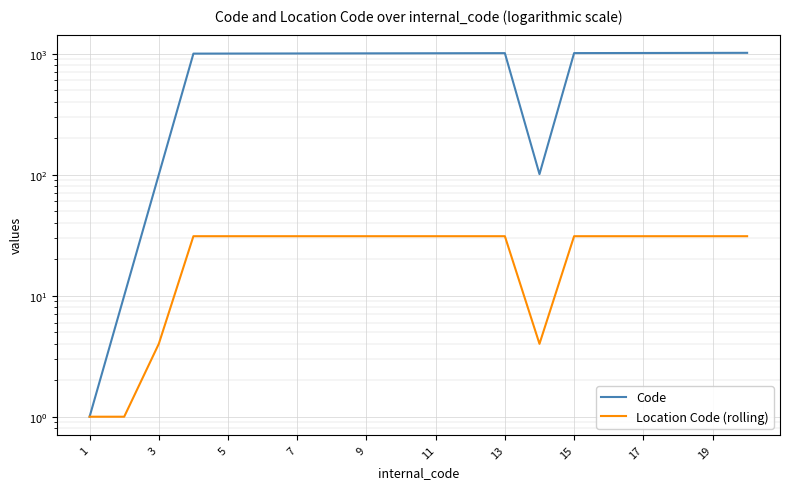

Which series has the largest total across all categories?

Code